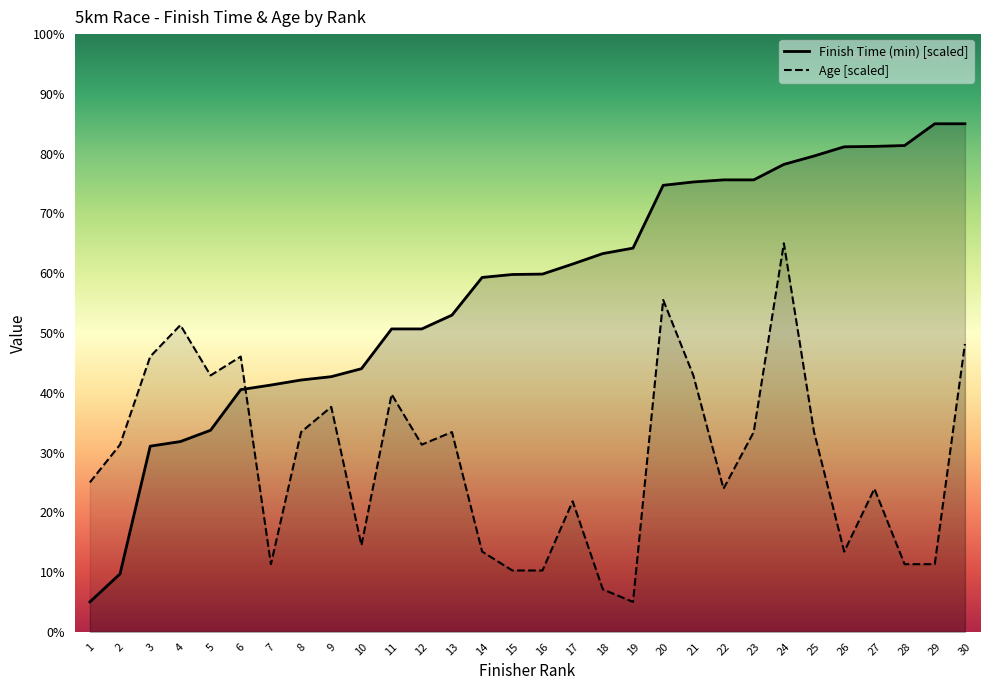

The Finish Time (min) series shows 85.0 at 29. True or false?

True